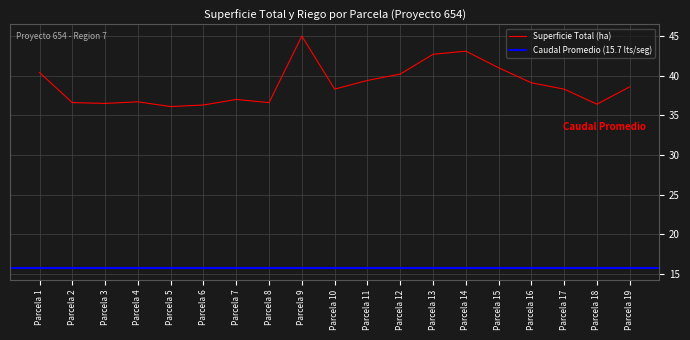

Is it true that Superficie Total (ha) equals 36.3 at Parcela 6?

True